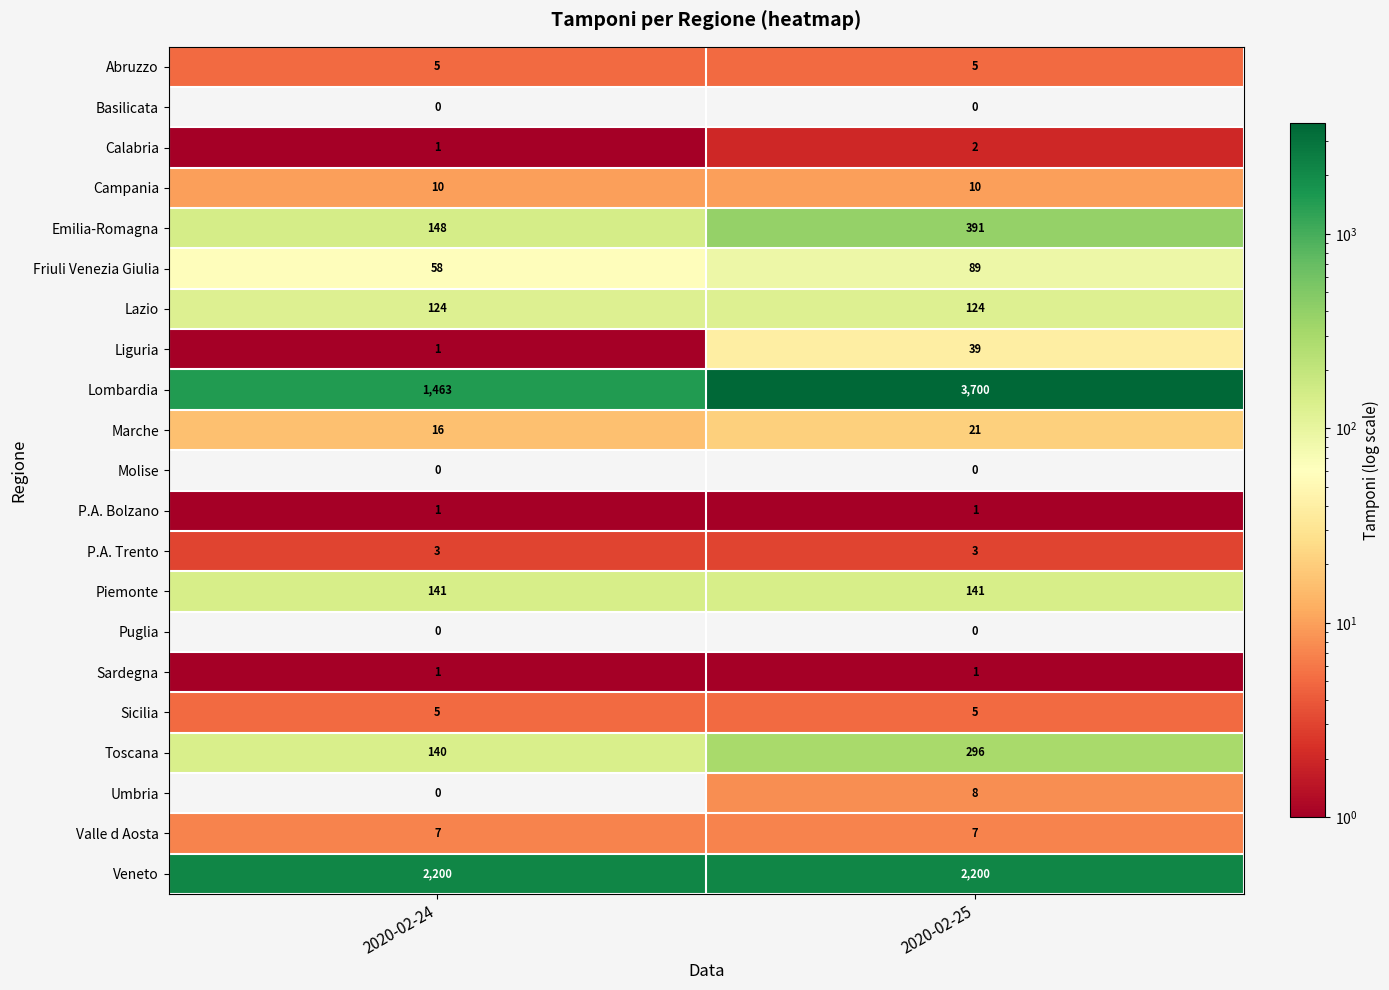

Which series has the widest spread of values?

Lombardia